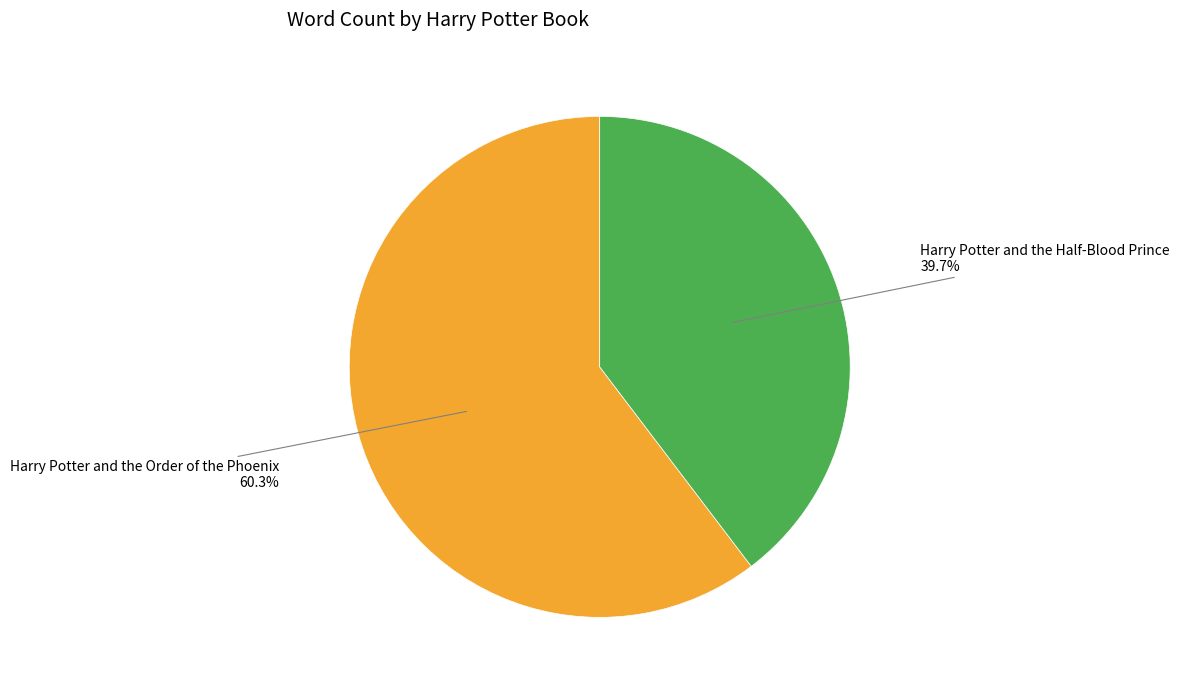

How many slices are in this pie chart?

2